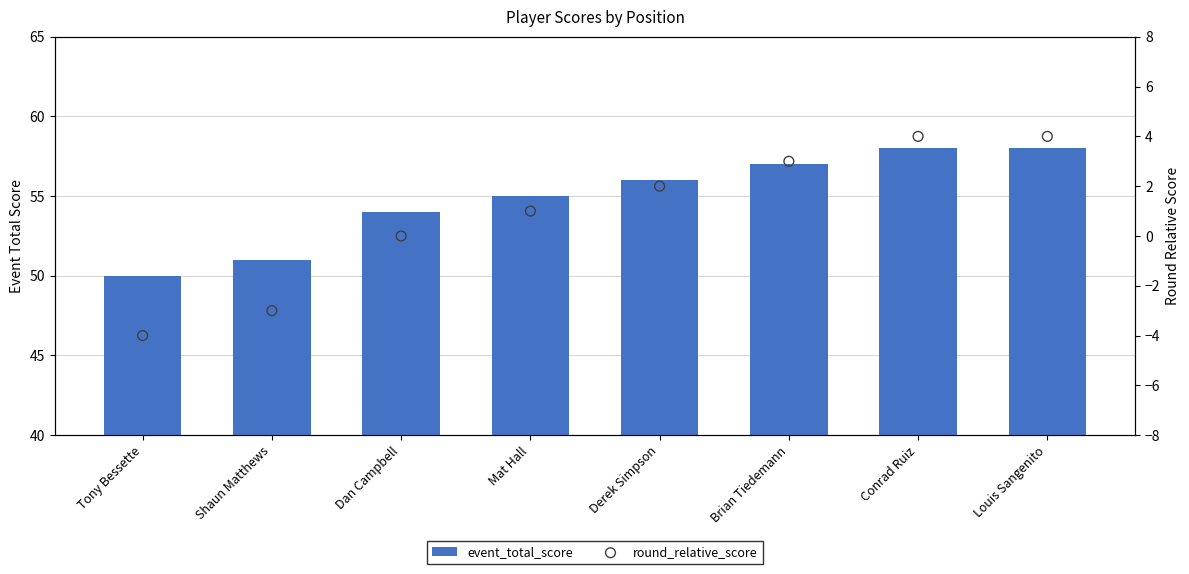

What are all the series names shown in the legend?

event_total_score, round_relative_score